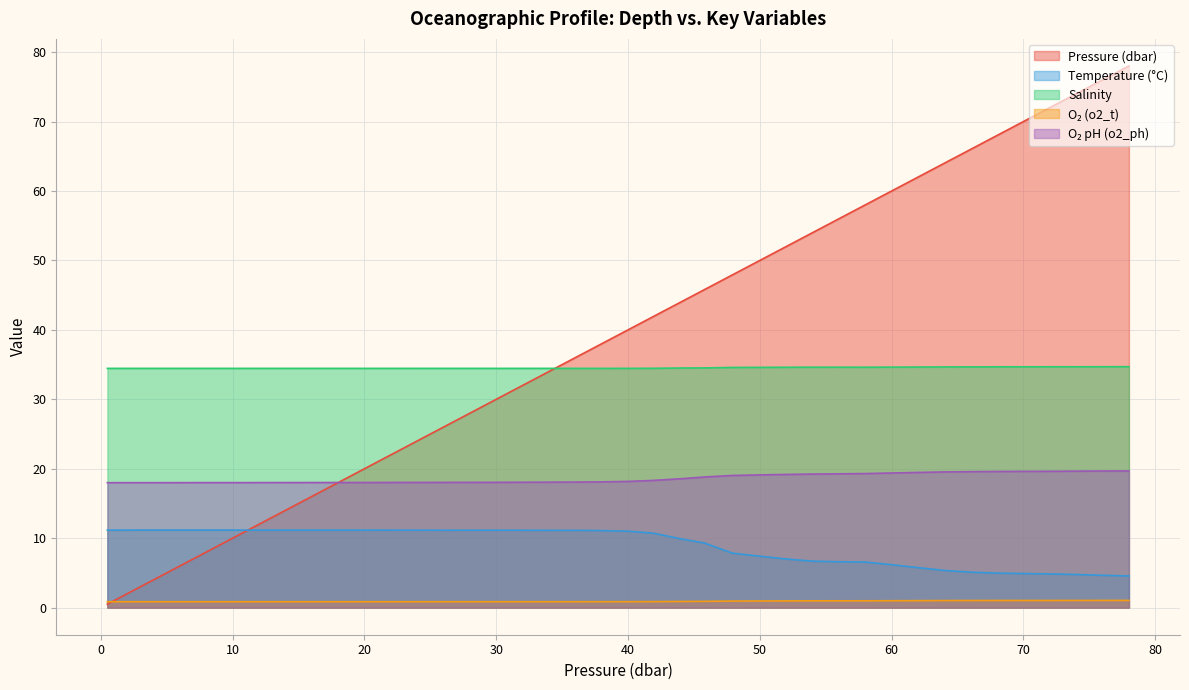

At which category does o2_t reach its first local valley?

3.9